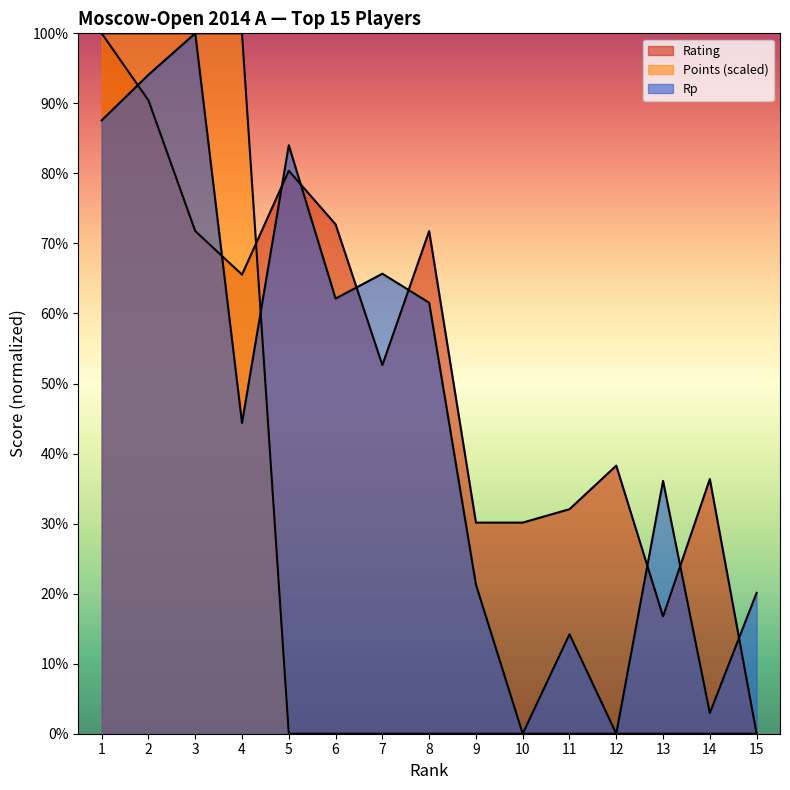

Is the value of Rp at 11 greater than the value of Rating at 10?

No